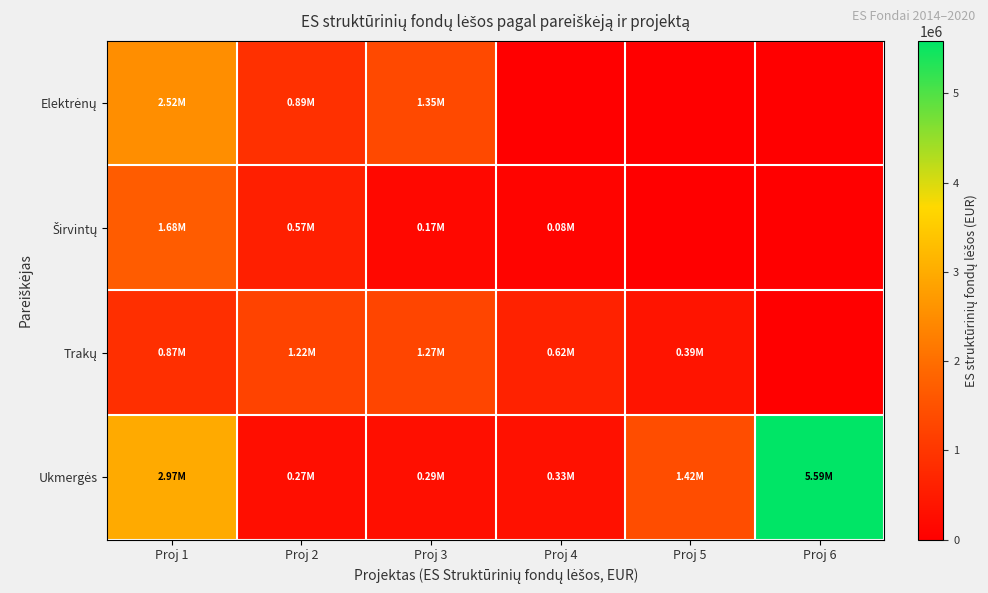

Between Proj 1 and Proj 3, which series saw the biggest shift?

Ukmergės